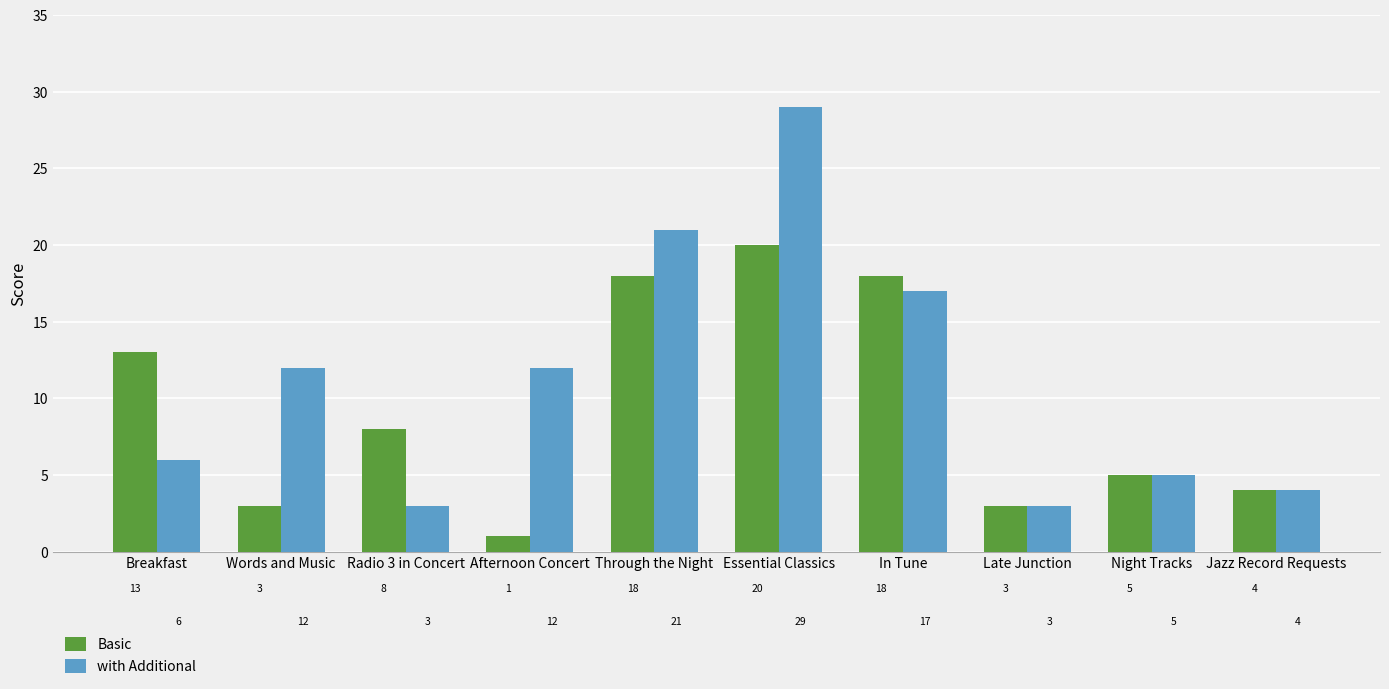

At which label is Basic closest to 10?

Radio 3 in Concert